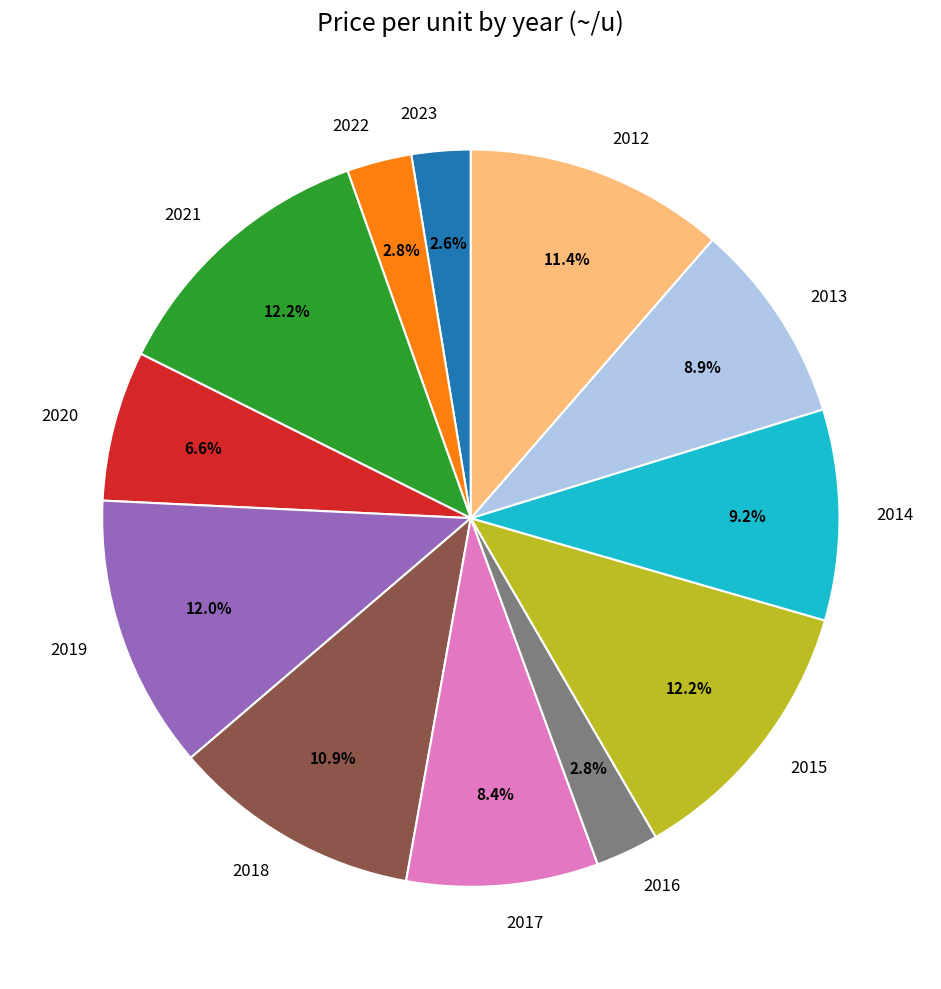

The 2013 slice represents 9% of the pie. True or false?

True